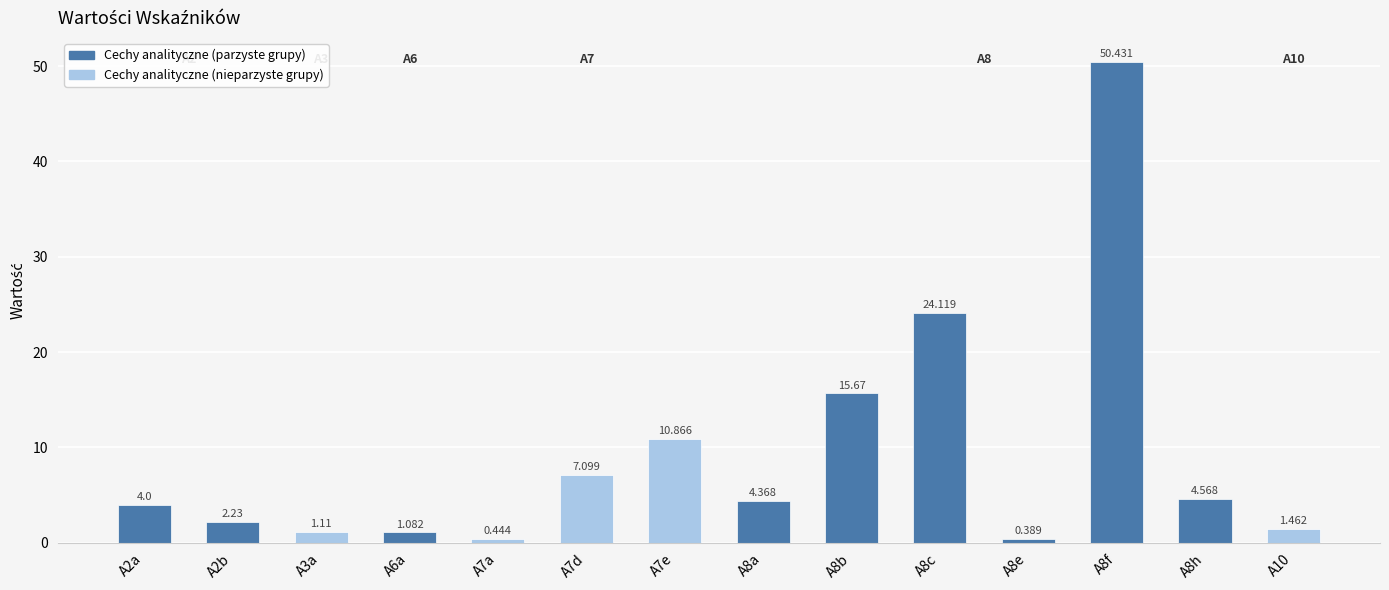

Reading left to right, extract all data points from this chart.

A2a=4.0	A2b=2.2	A3a=1.1	A6a=1.1	A7a=0.4	A7d=7.1	A7e=10.9	A8a=4.4	A8b=15.7	A8c=24.1	A8e=0.4	A8f=50.4	A8h=4.6	A10=1.5